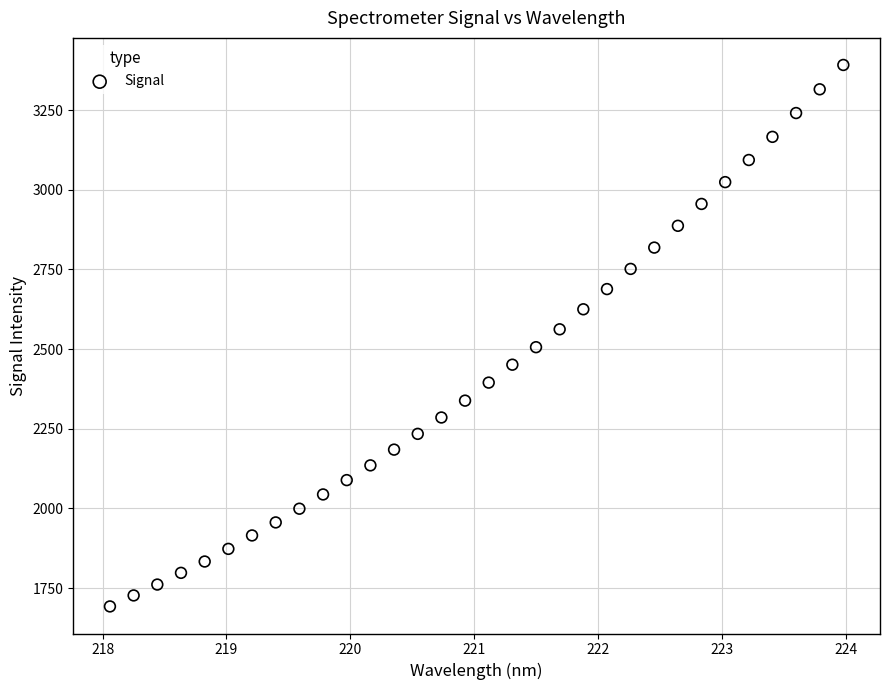

What is the range of Y values (max minus min)?

1698.8